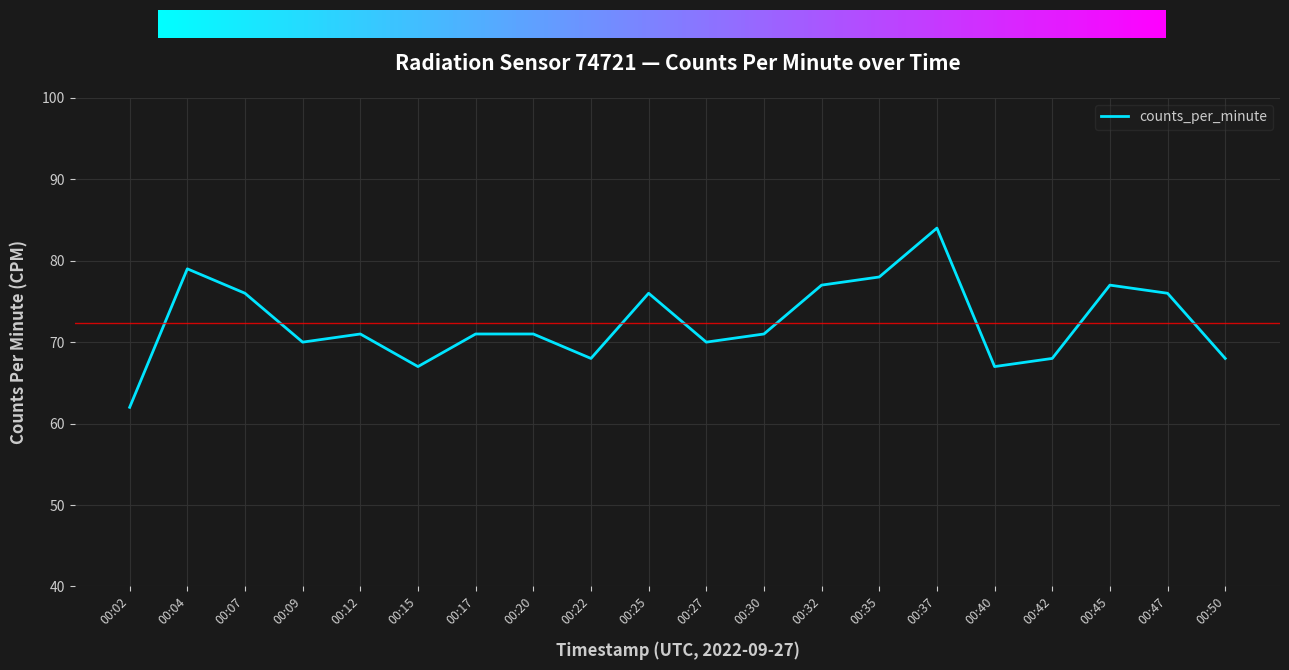

Reading left to right, list all the values displayed in this chart.

62	79	76	70	71	67	71	71	68	76	70	71	77	78	84	67	68	77	76	68